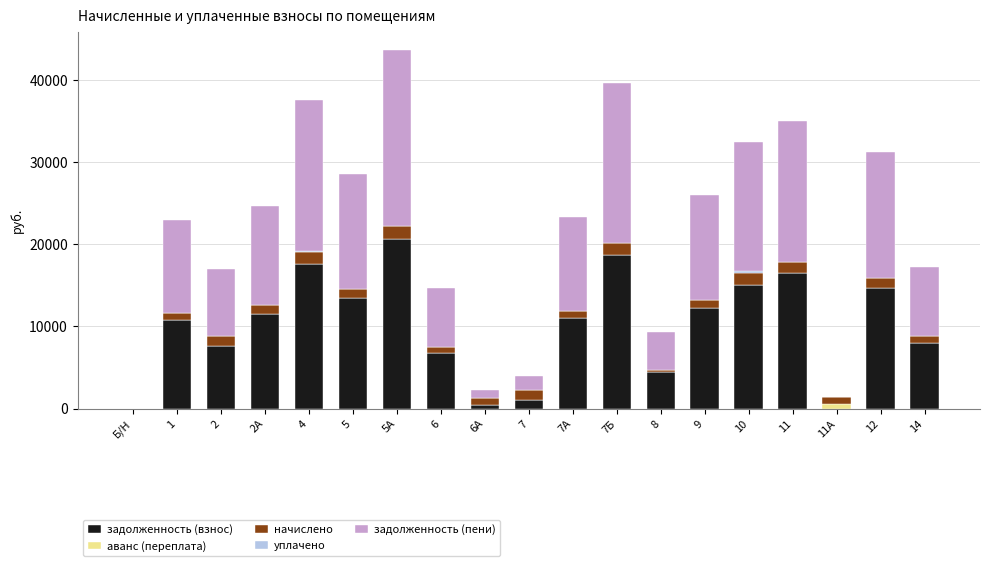

Count the number of data series in this chart.

5